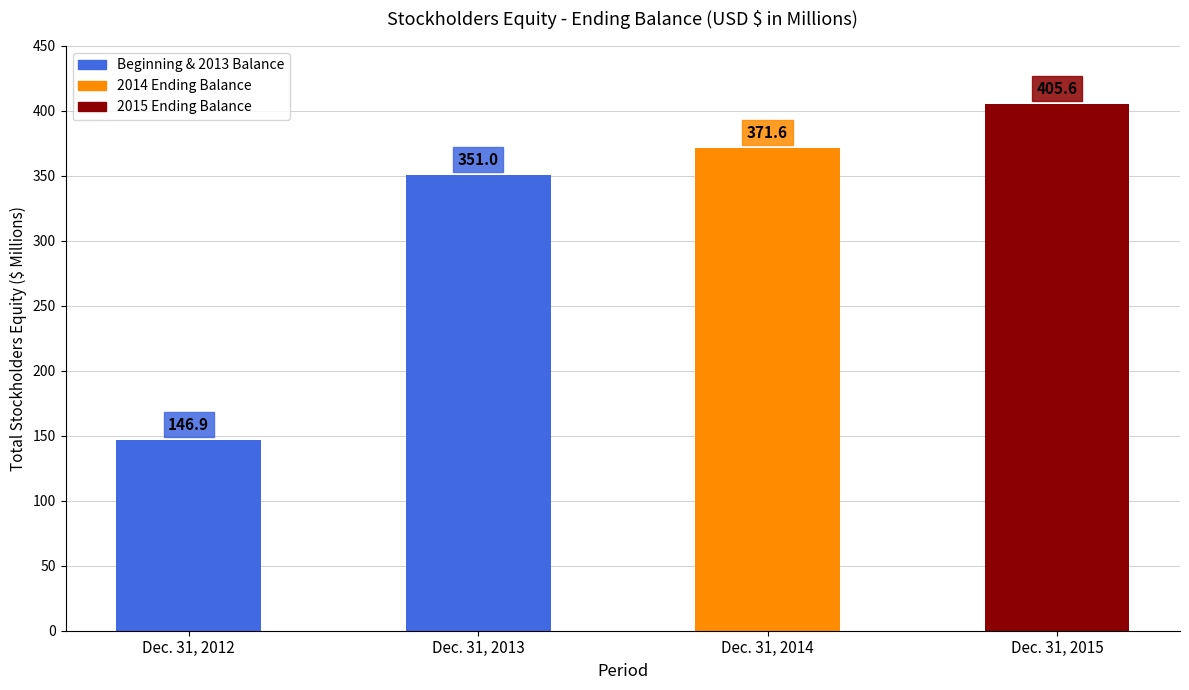

At which category does the chart reach its peak across all series?

Dec. 31, 2015